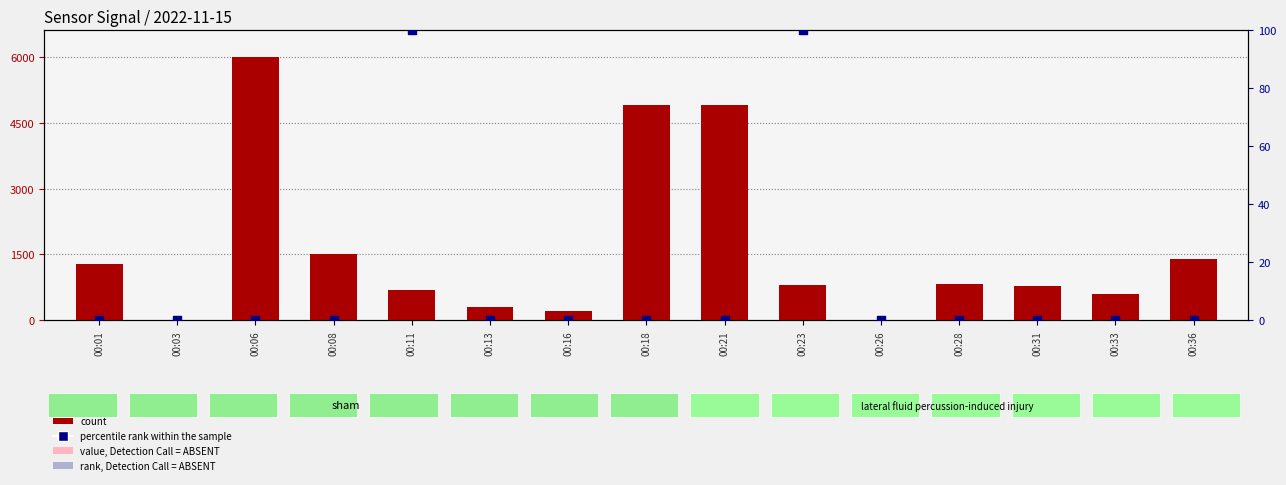

What is the total value across all series at 00:11?

787.6